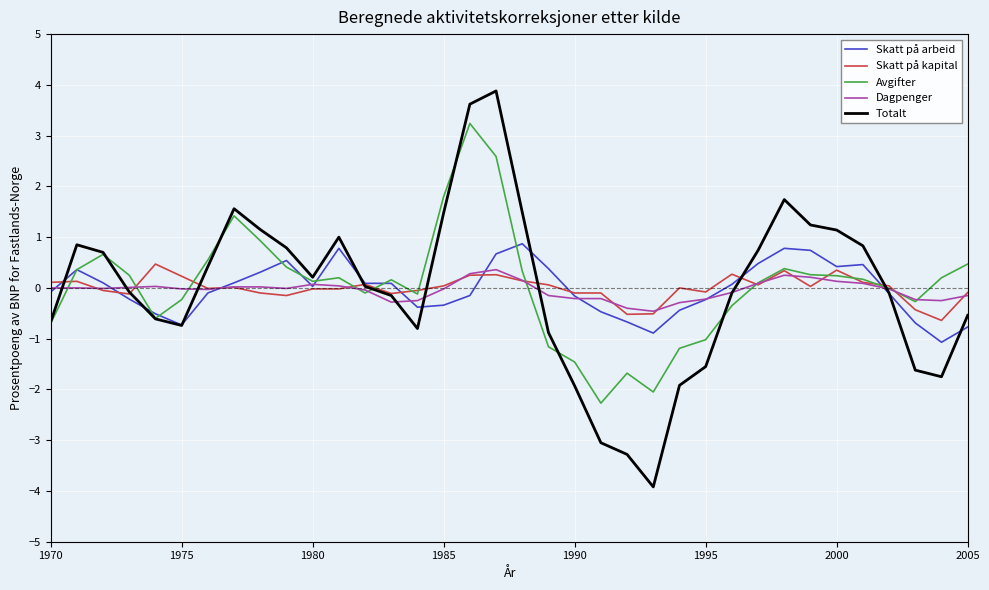

Which series has the widest spread of values?

Totalt